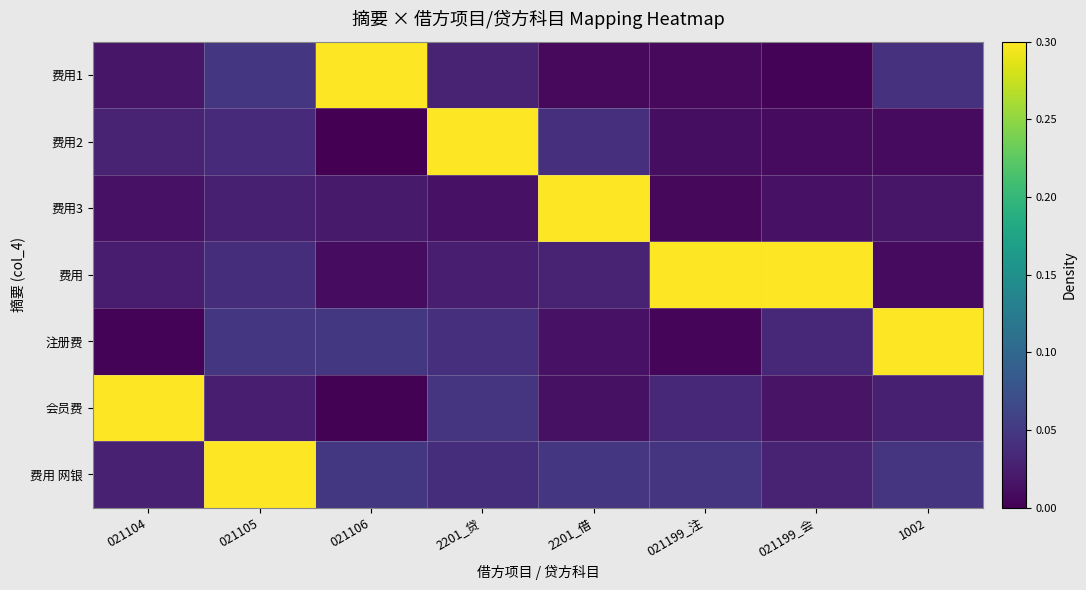

Which label corresponds to the smallest value in the chart?

021106